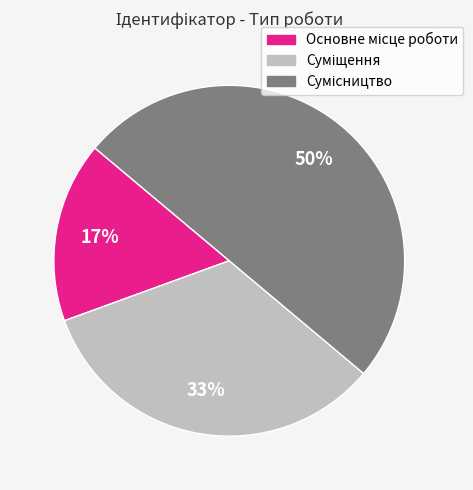

To the nearest percent, what is the average slice percentage?

33%